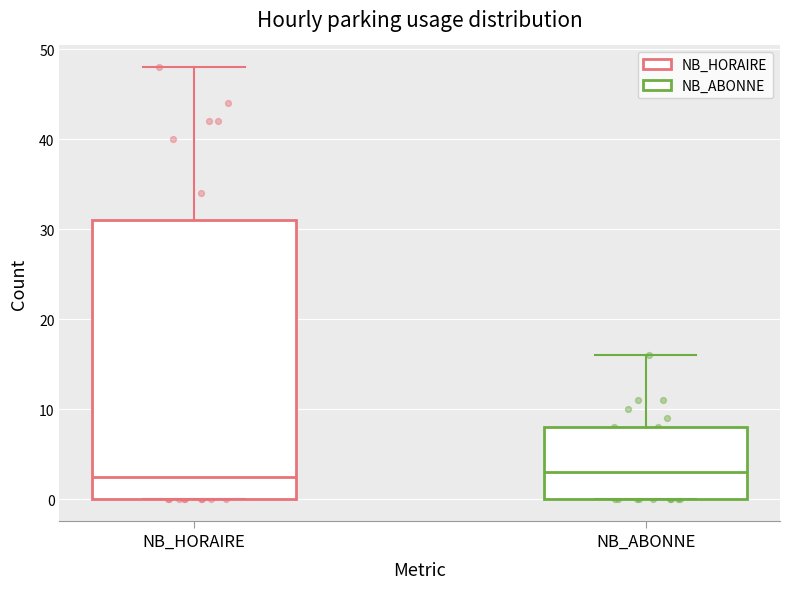

Where is the upper edge of the box for NB_ABONNE on the y-axis? The values are not printed on the chart, so give them approximately, as read against the axis.

8